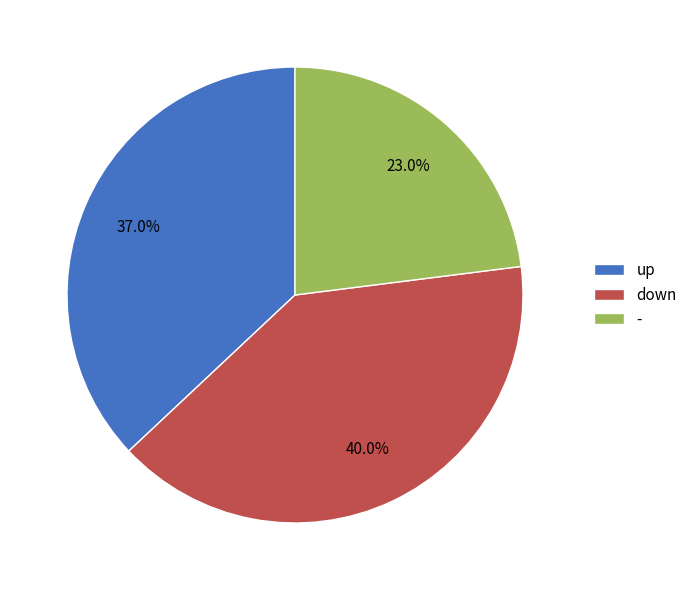

What is the ratio of the value at down to the value at -?

1.7